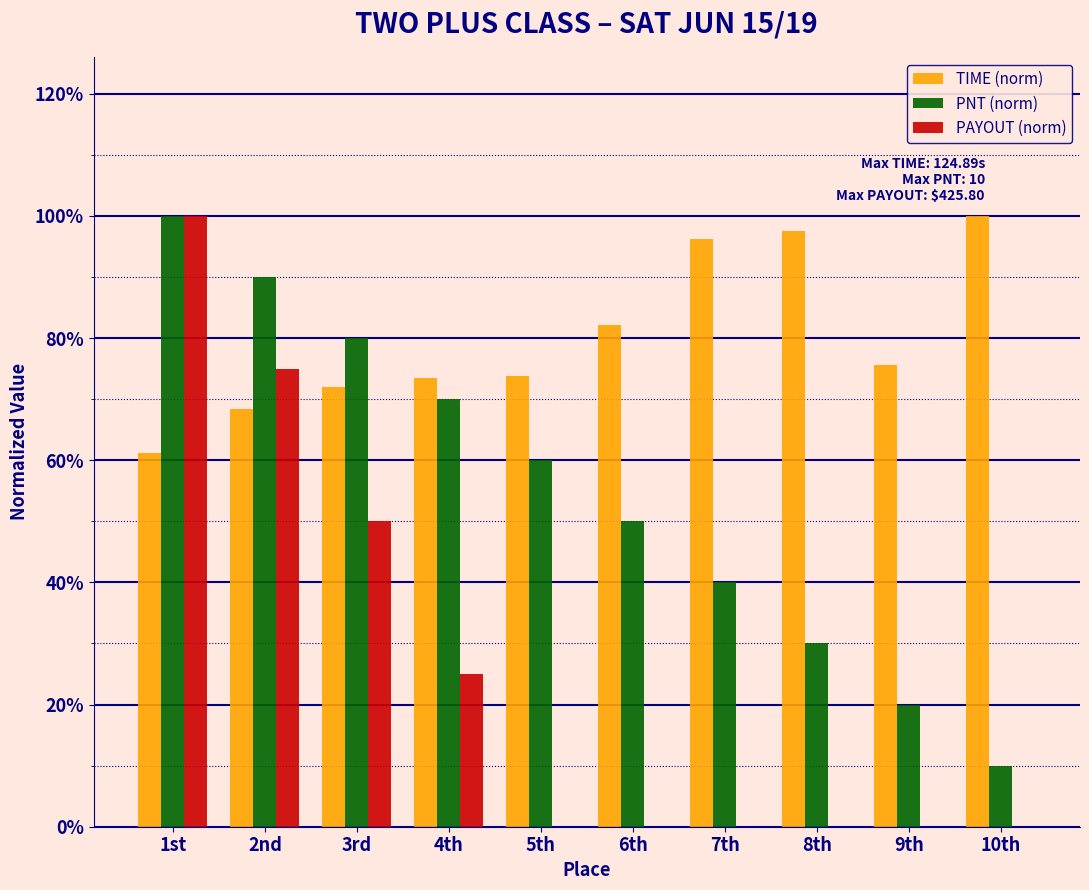

What are all the series names shown in the legend?

TIME (norm), PNT (norm), PAYOUT (norm)